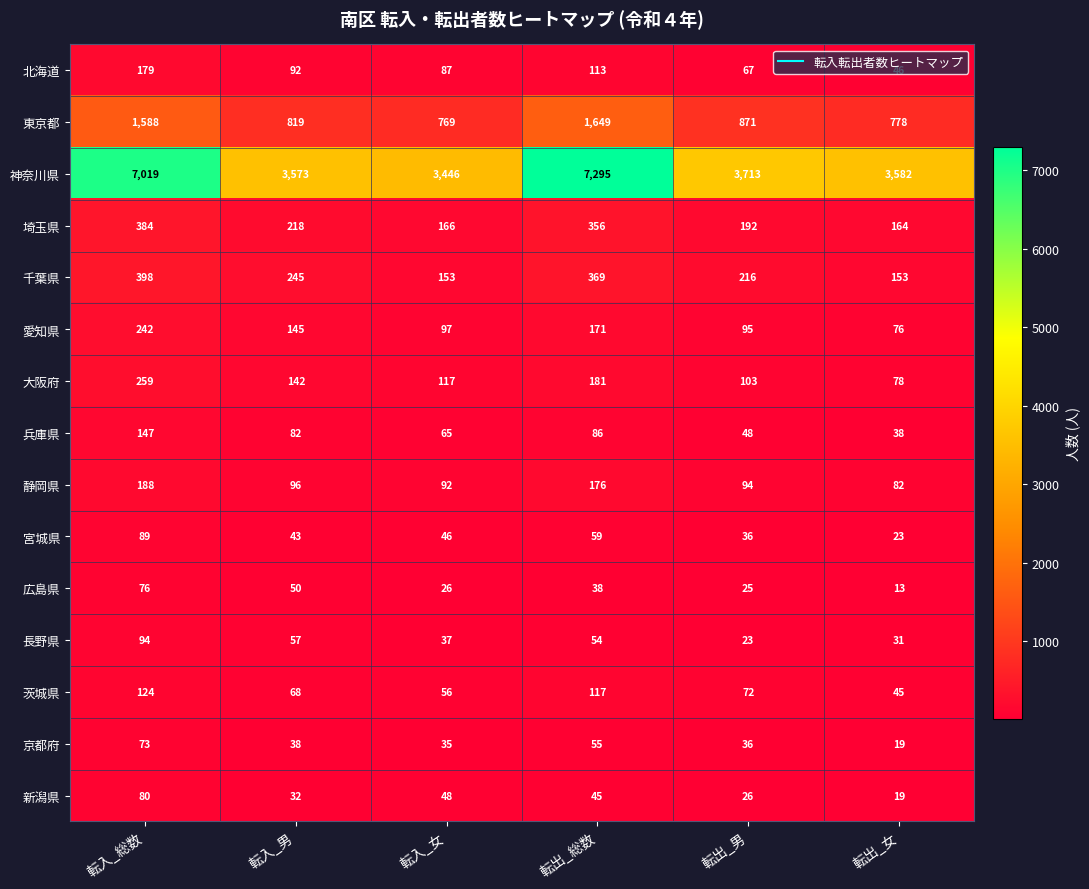

Rank the series by their maximum value, from highest to lowest.

神奈川県, 東京都, 千葉県, 埼玉県, 大阪府, 愛知県, 静岡県, 北海道, 兵庫県, 茨城県, 長野県, 宮城県, 新潟県, 広島県, 京都府